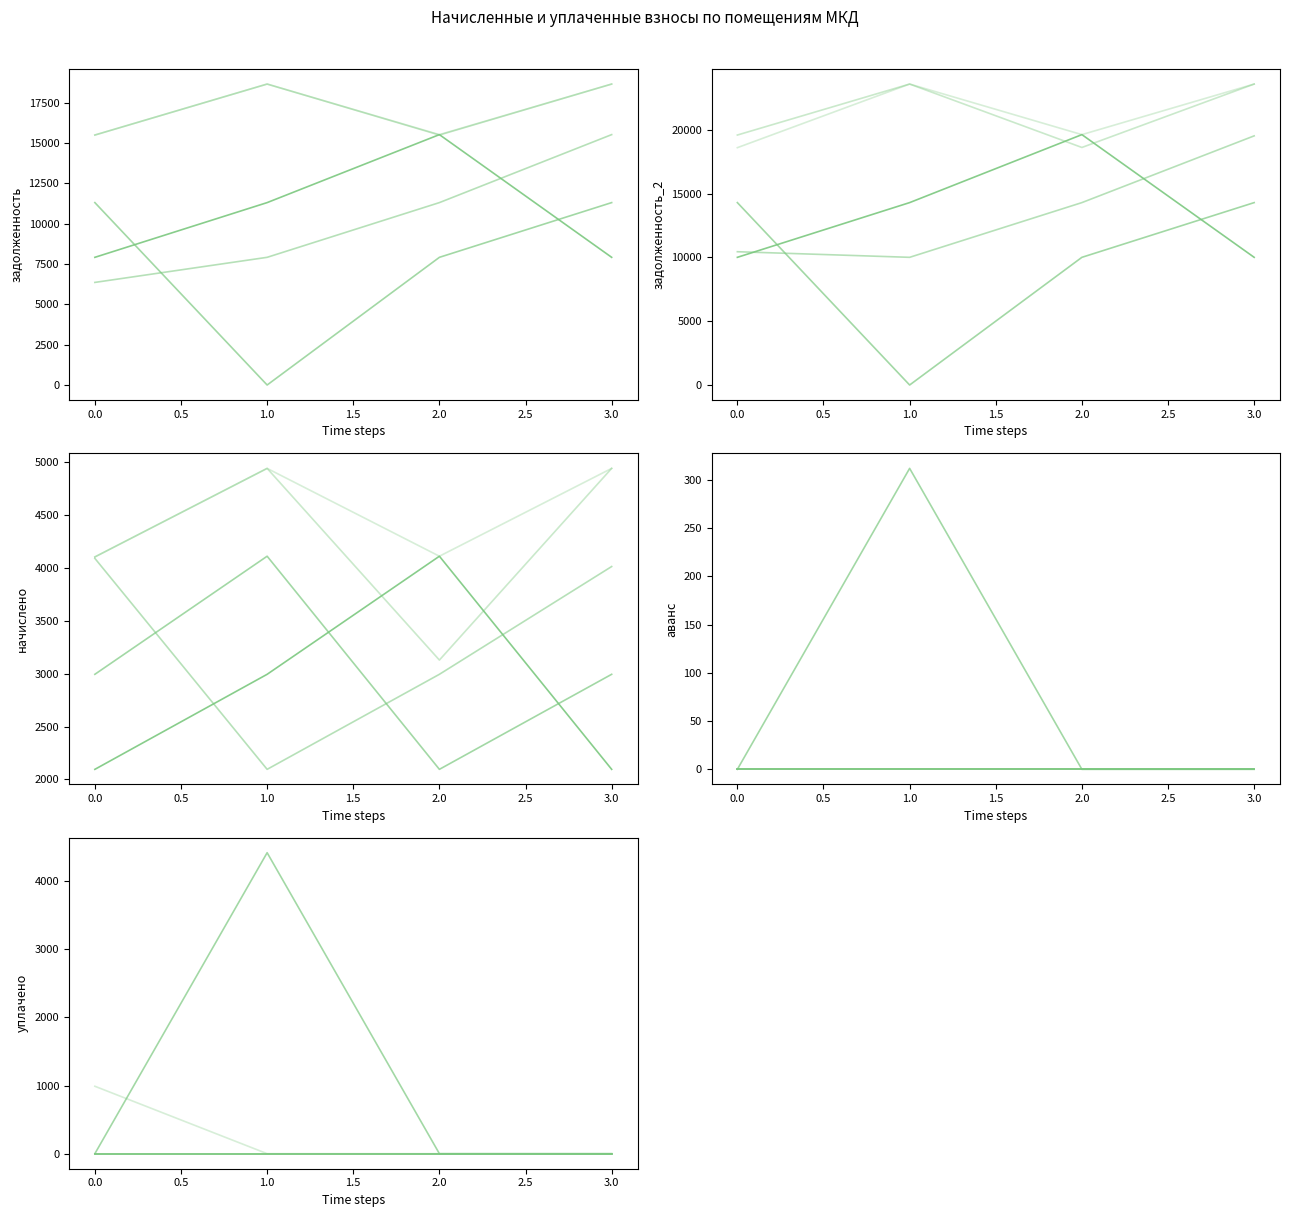

True or false: задолженность_2 (col_6) and начислено (col_3) cross at least once.

False